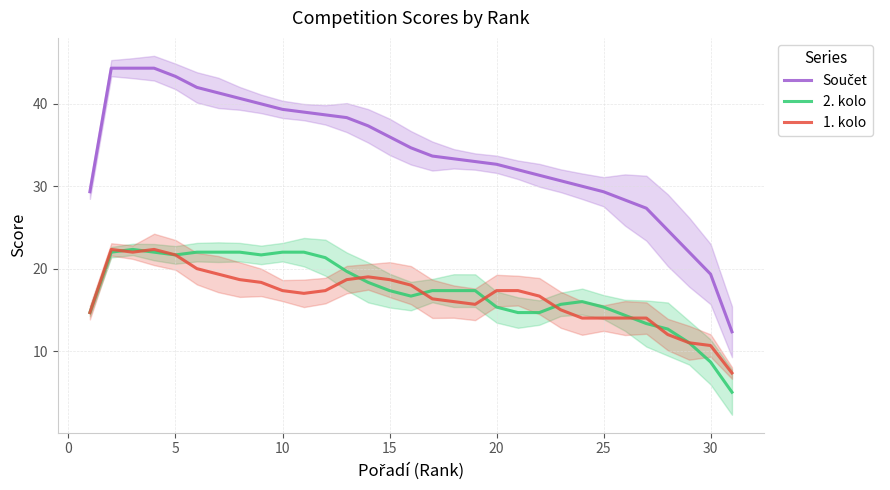

What is the spread (max minus min) of values at 10?

22.3